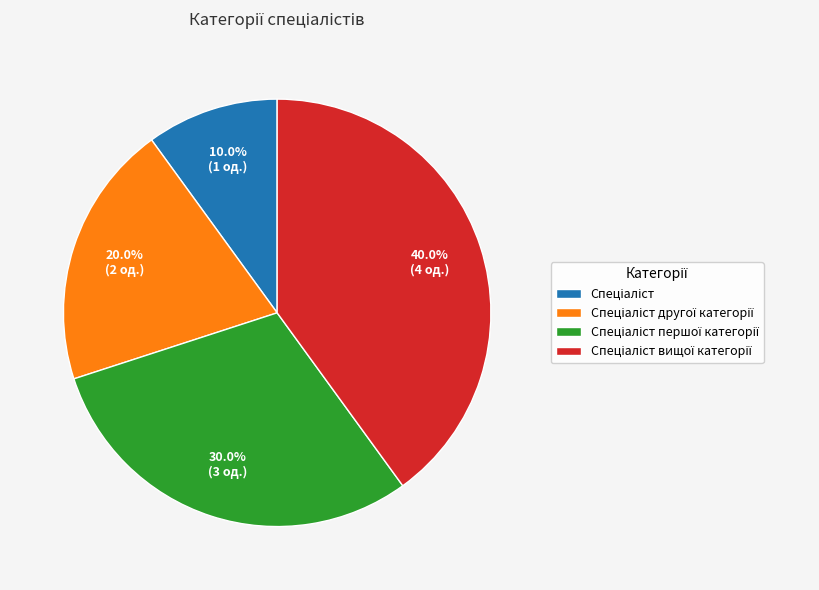

Is there any slice that represents more than half of the pie?

No